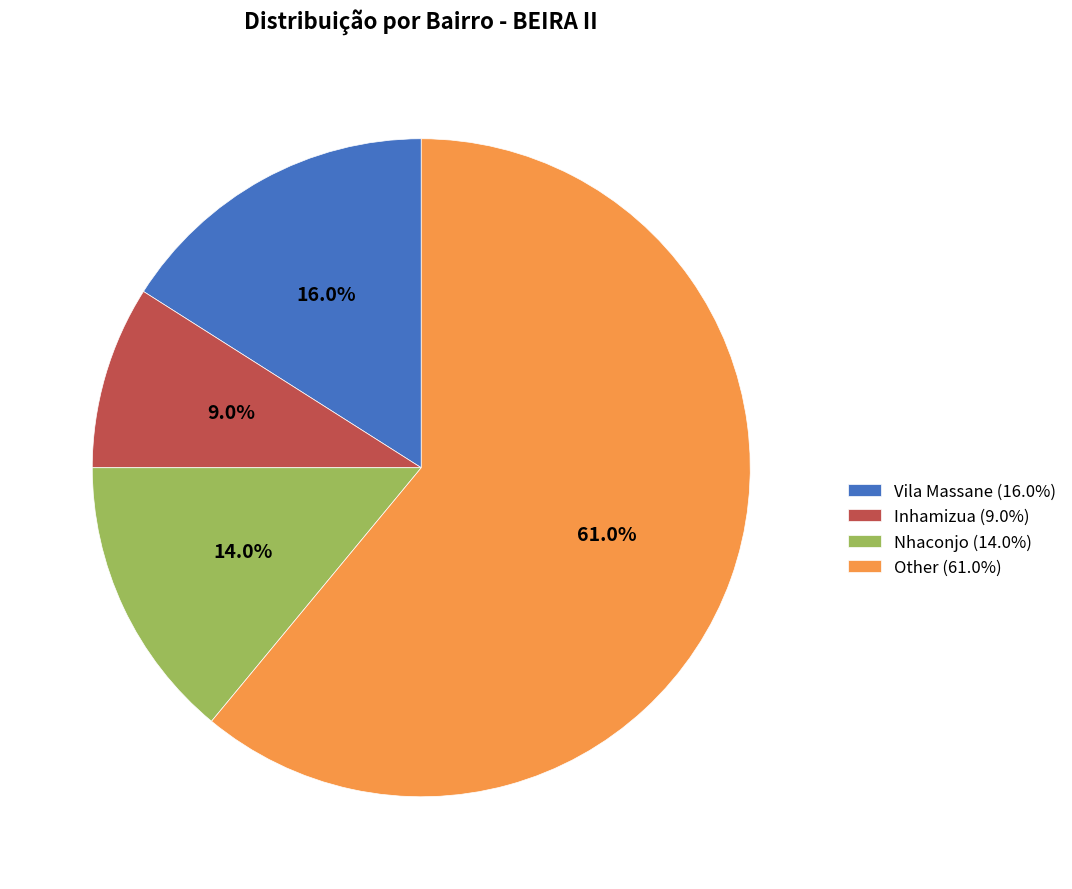

To the nearest percent, what is the difference between the Nhaconjo and Other slice percentages?

47%